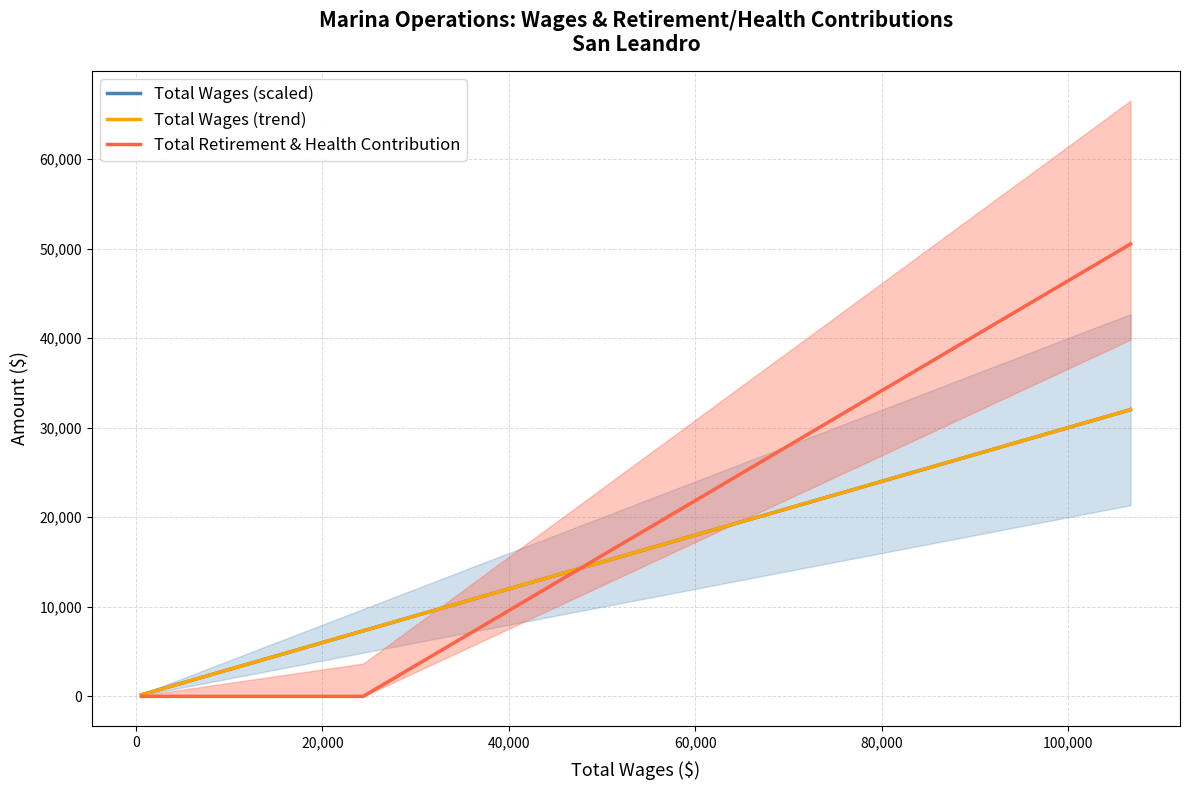

What is the difference between the maximum and minimum values in the Total Retirement & Health Contribution series?

50507.0